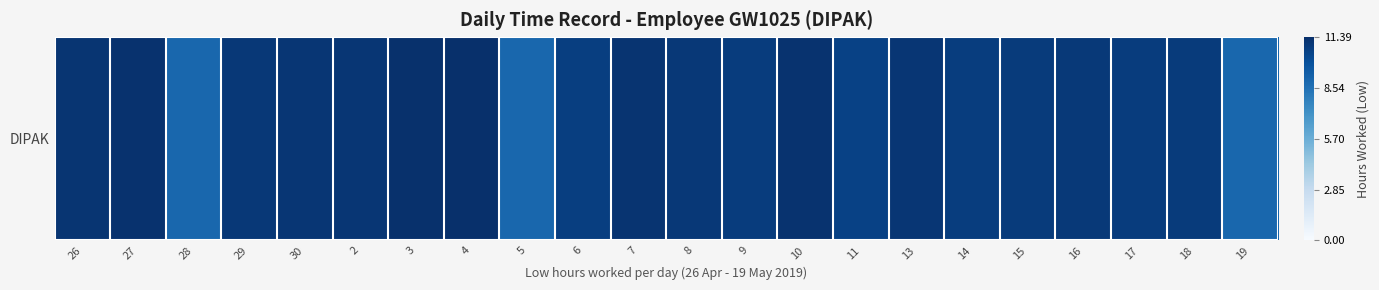

What is the difference between the maximum and minimum values?

2.4